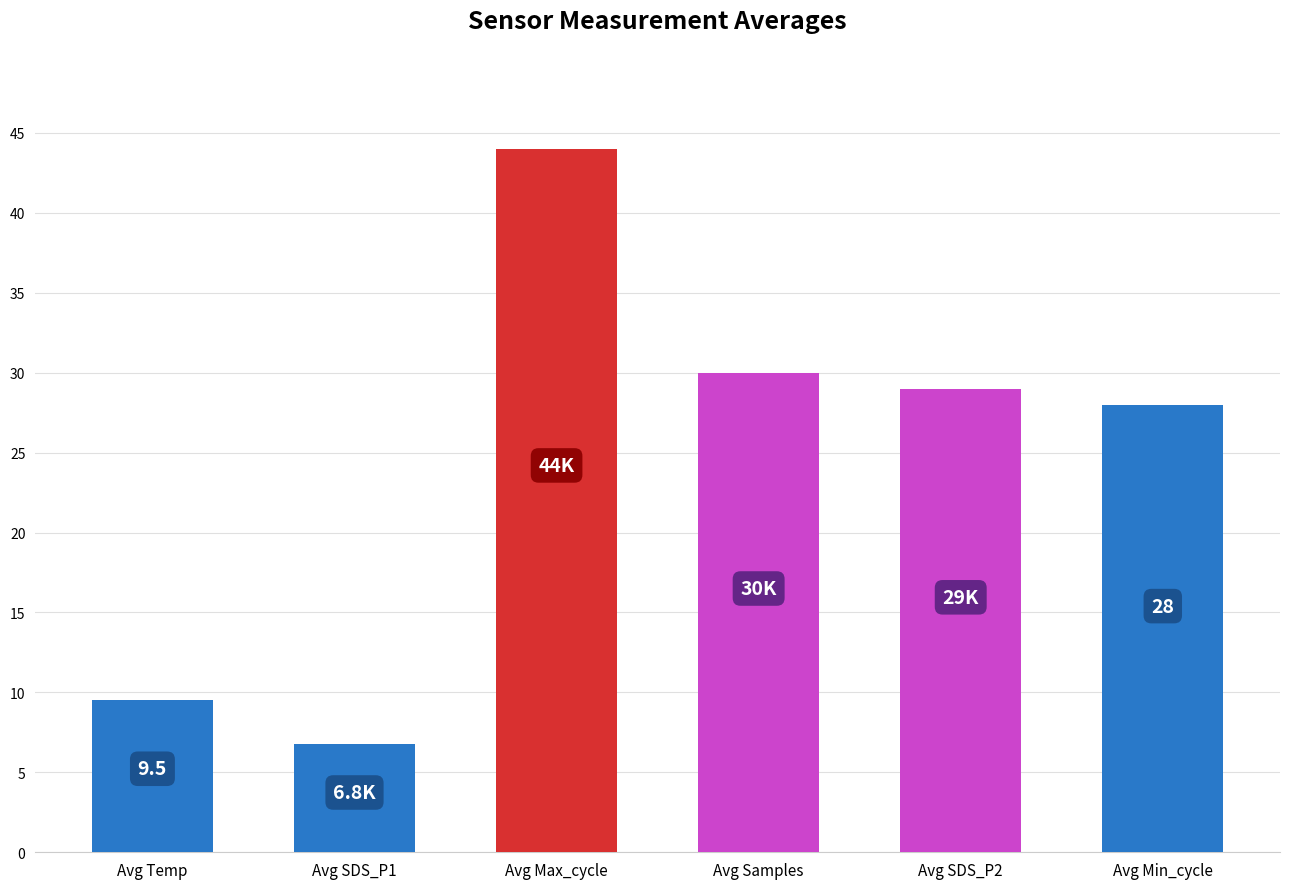

What is the difference between the values at Avg Temp and Avg SDS_P2?

19.5